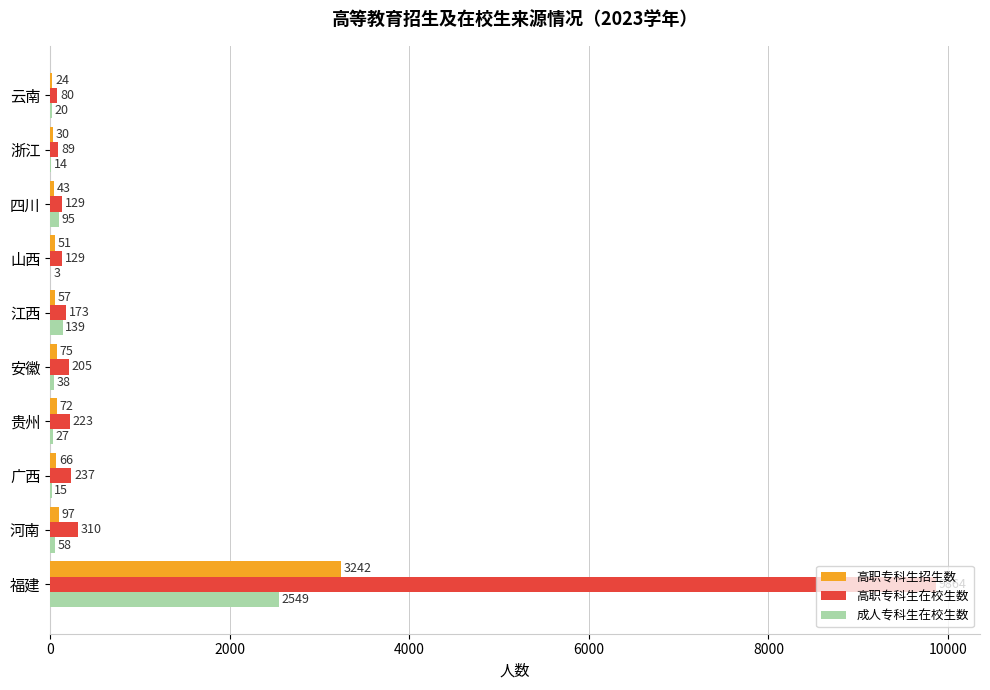

What are all the series names shown in the legend?

高职专科生招生数, 高职专科生在校生数, 成人专科生在校生数